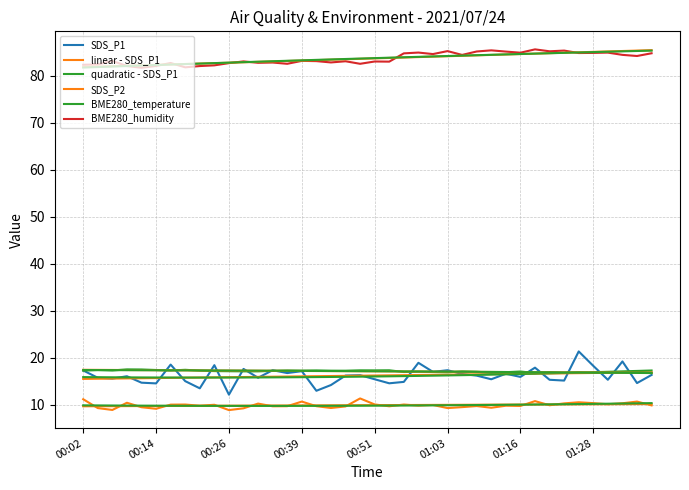

What is the maximum value shown in the chart?

85.6